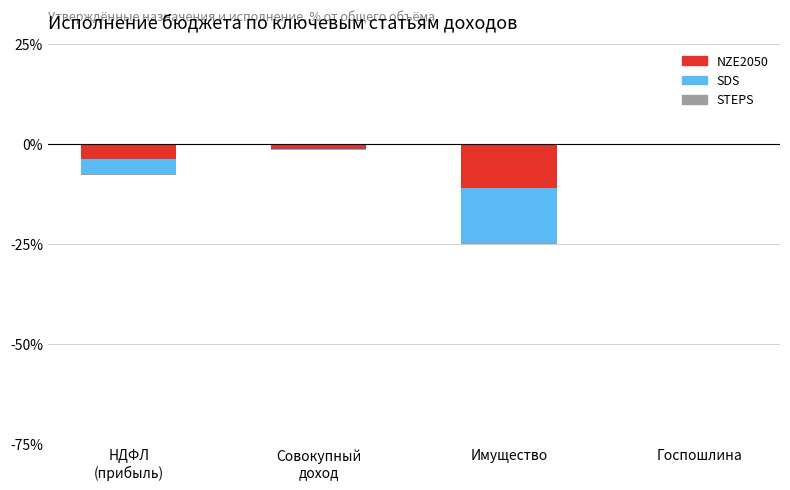

Rank the categories by NZE2050 value from highest to lowest.

Госпошлина, Совокупный
доход, НДФЛ
(прибыль), Имущество